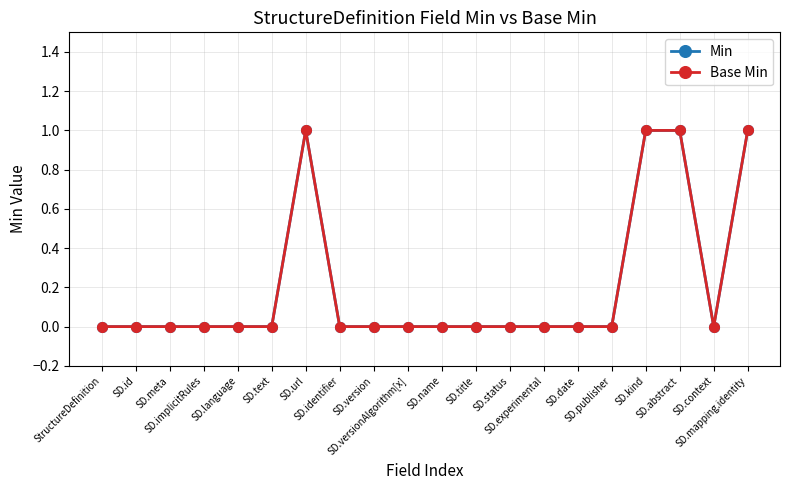

Reading left to right, extract all data points from this chart.

Min: 0	0	0	0	0	0	1	0	0	0	0	0	0	0	0	0	1	1	0	1
Base Min: 0	0	0	0	0	0	1	0	0	0	0	0	0	0	0	0	1	1	0	1